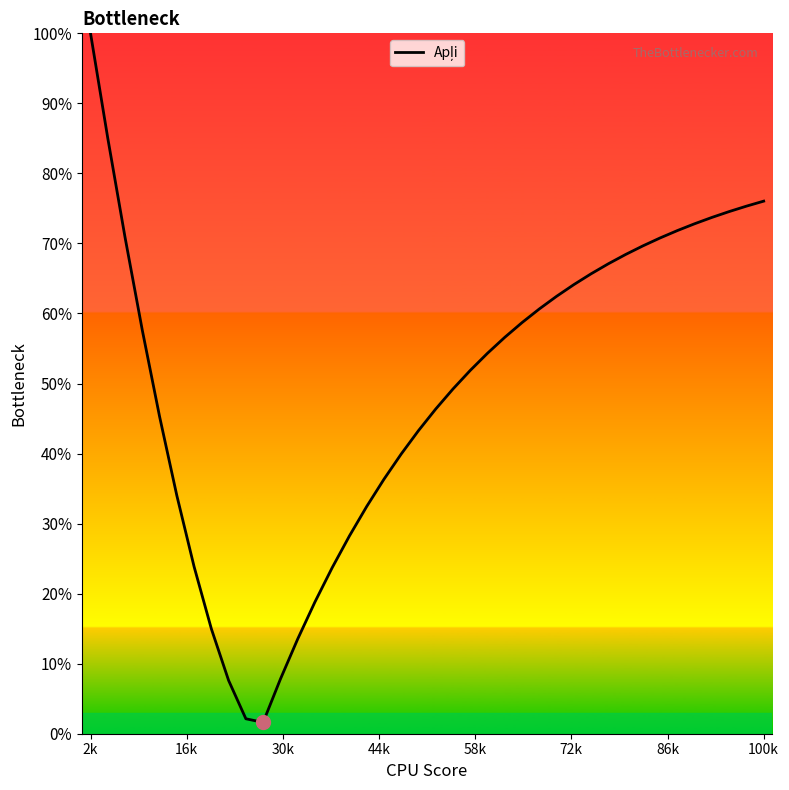

What is the difference between the maximum and minimum values?

98.4